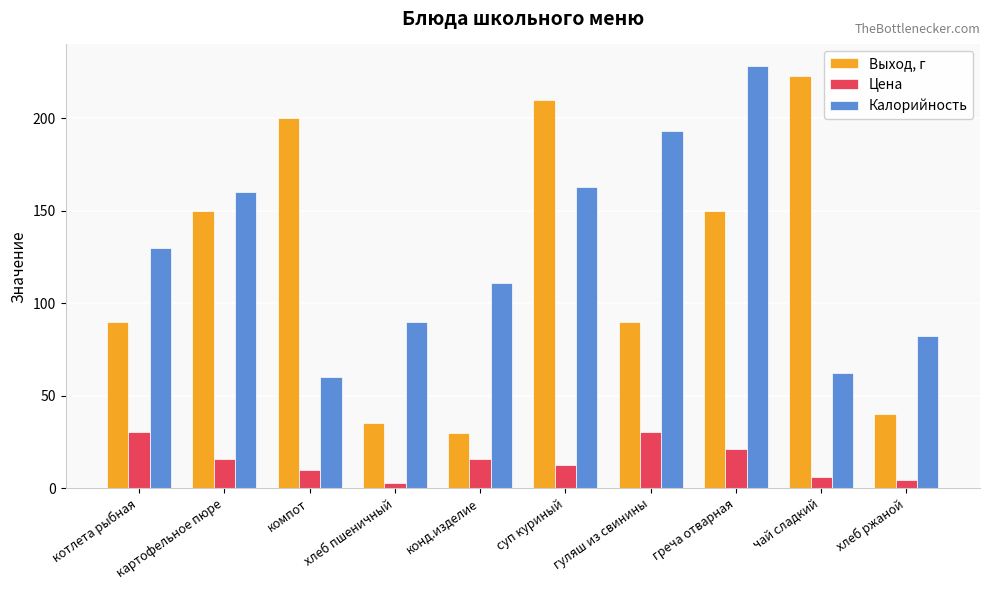

What is the total value across all series at хлеб ржаной?

126.5